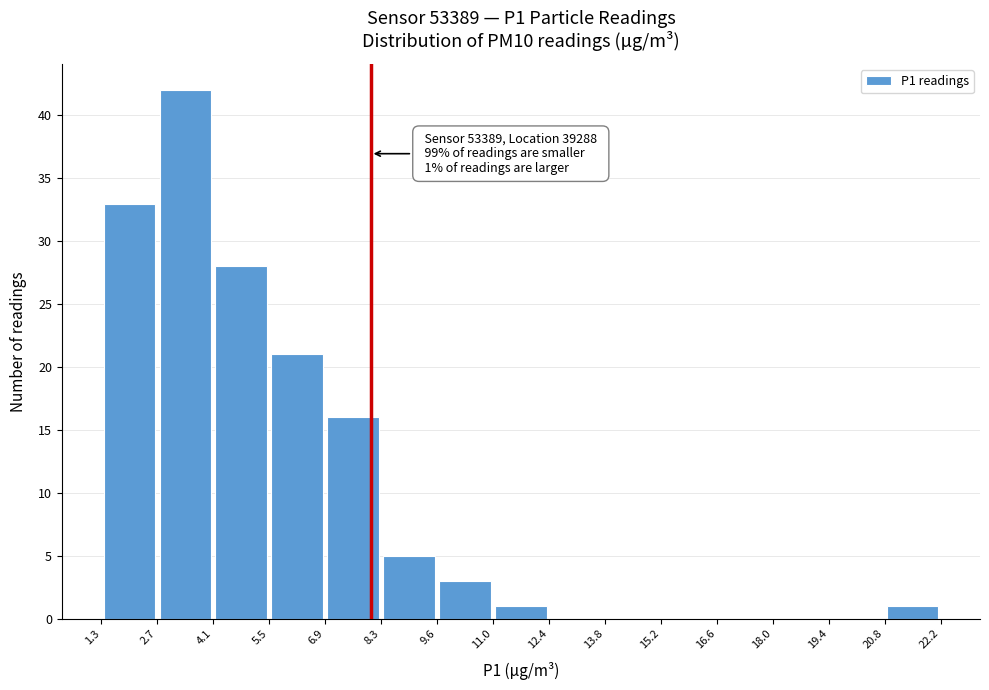

Which range on the x-axis has the tallest bar?

2.7 to 4.1